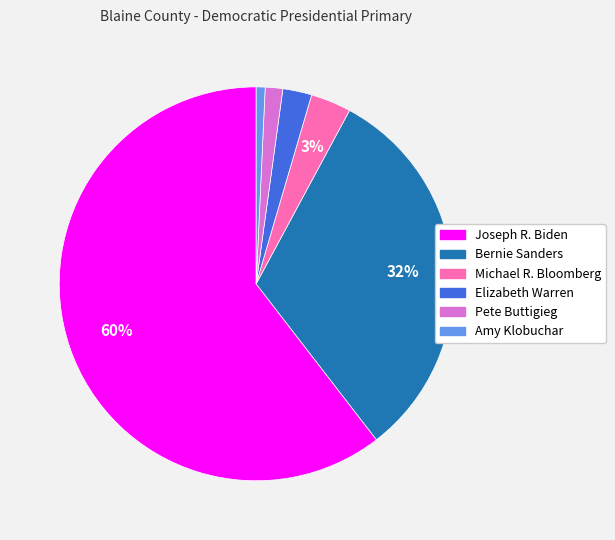

To the nearest percent, what is the average slice percentage?

17%